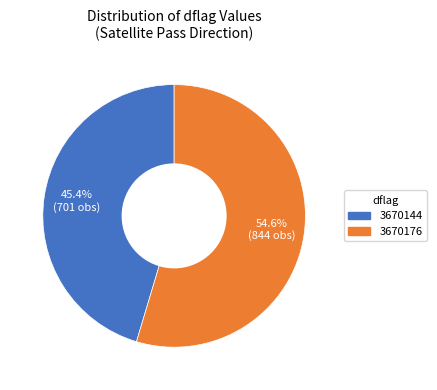

Is there a majority slice in this chart?

Yes